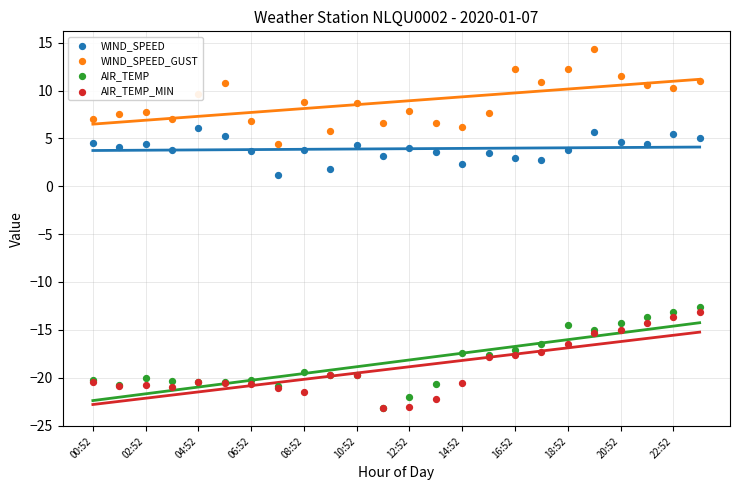

At how many categories does at least one series exceed -8?

24